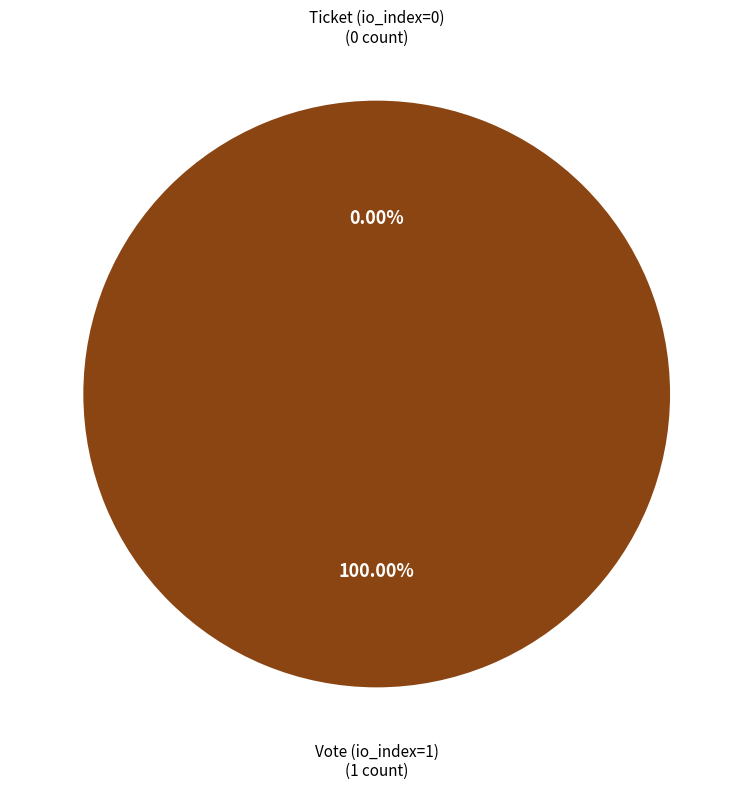

What is the change in value from Vote (io_index=1) to Ticket (io_index=0)?

-1